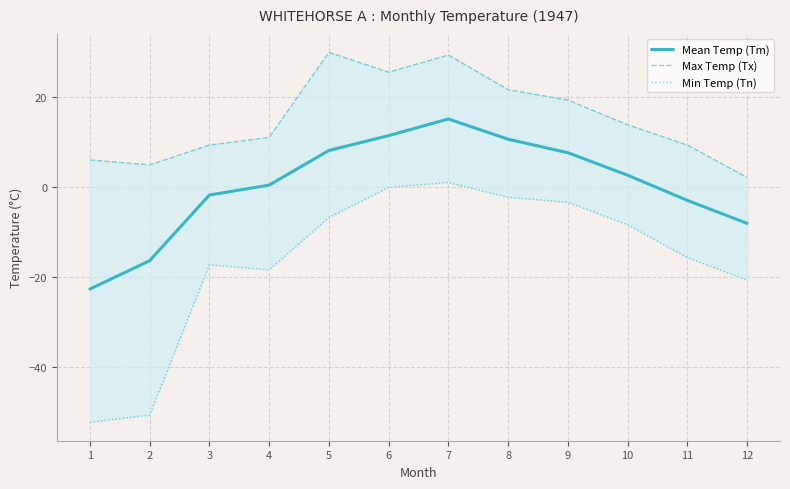

How many values in the Max Temp (Tx) series are below 13?

6